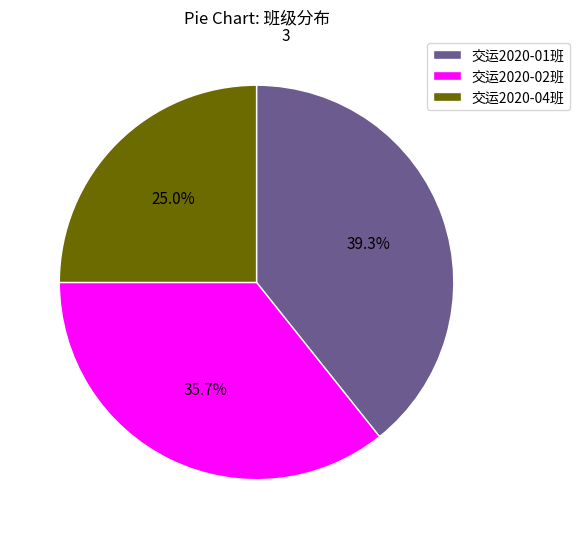

Combined, what portion of the pie is 交运2020-04班 and 交运2020-01班?

64.3%